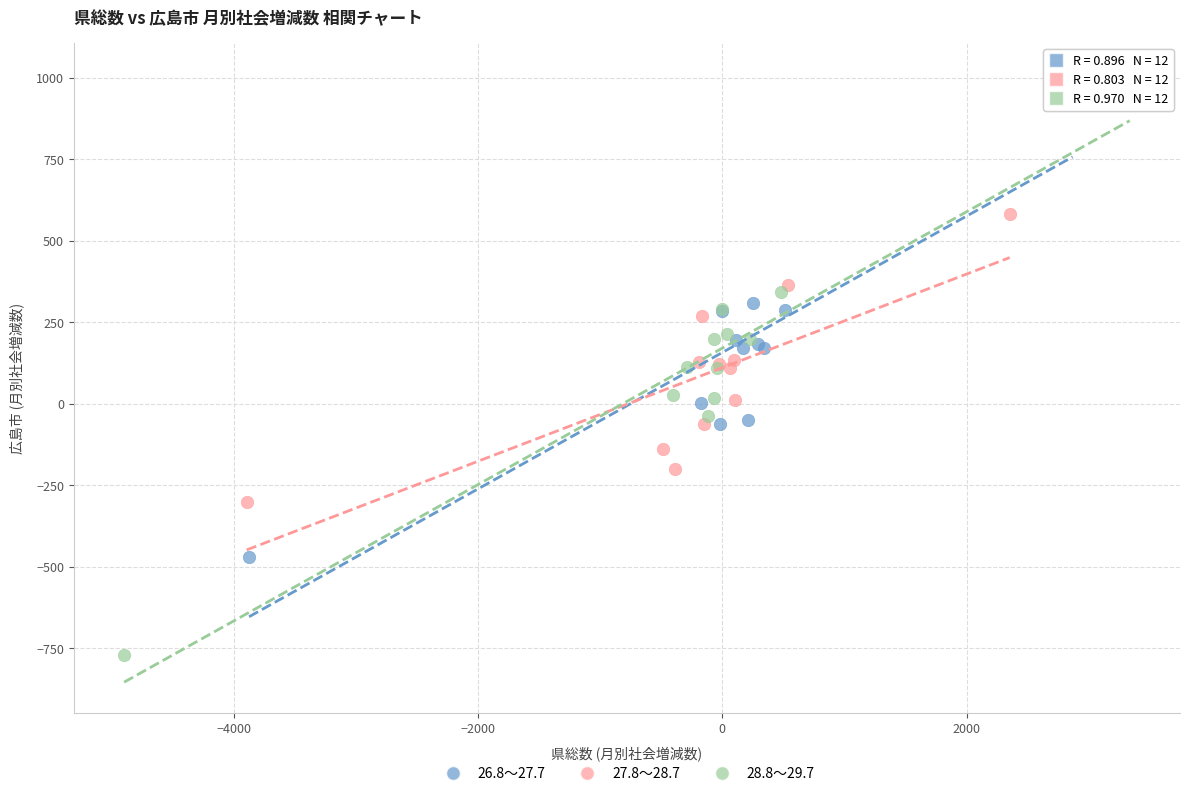

Which series contains the lowest Y value?

28.8～29.7